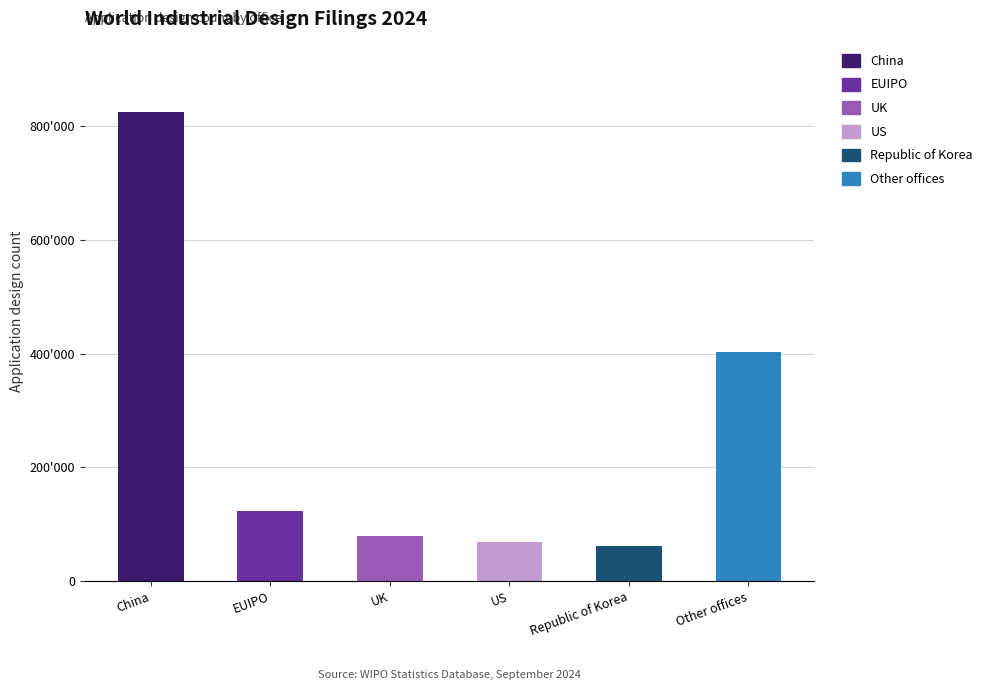

What is the difference between the values at EUIPO and China?

701587